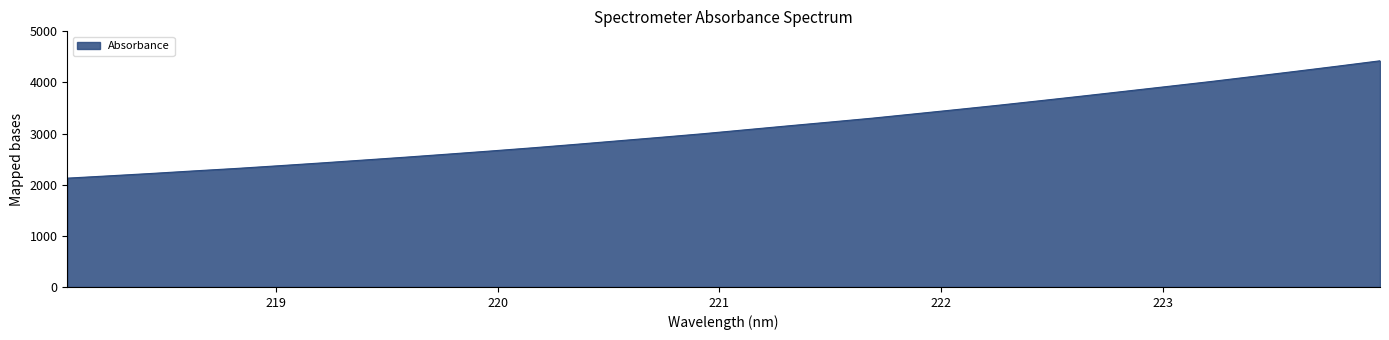

True or false: there are more than 1 points higher than both neighbors.

False